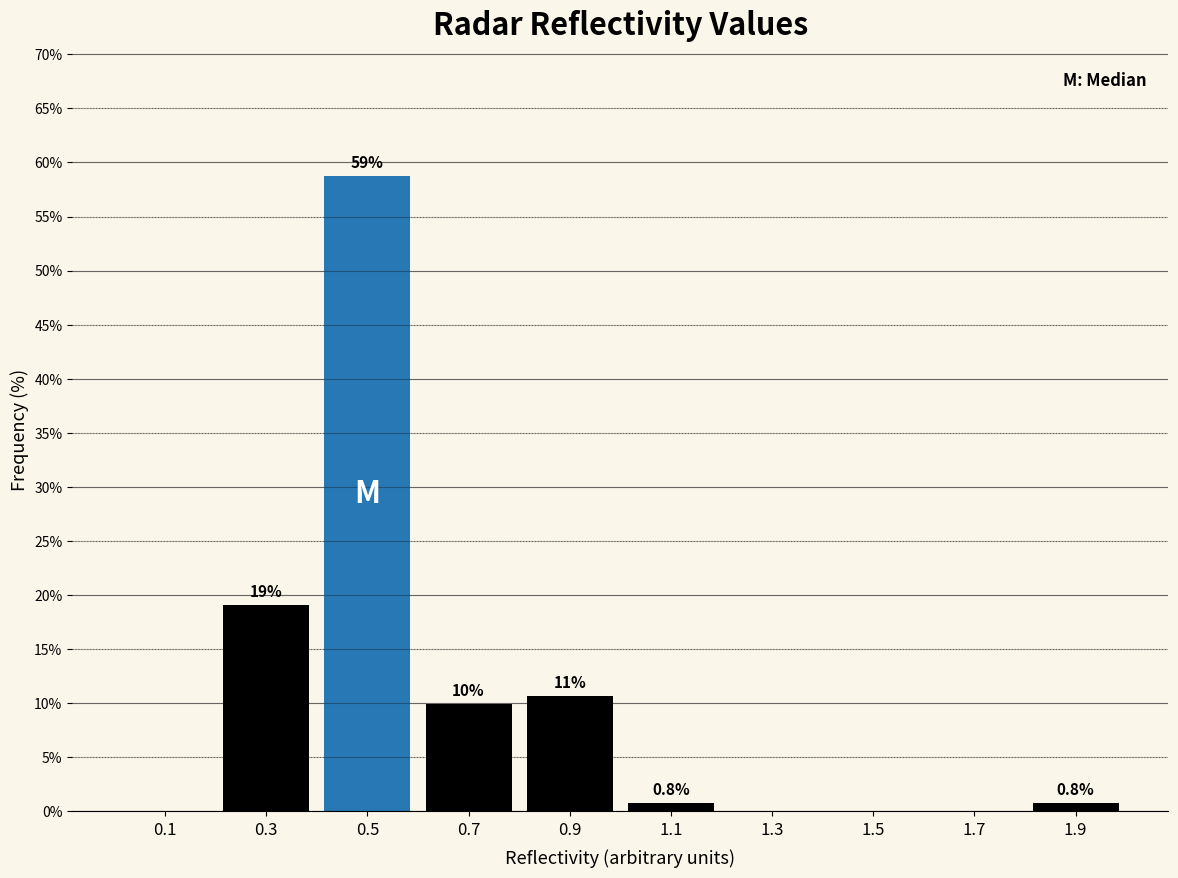

Which range on the x-axis has the tallest bar?

0.4 to 0.6